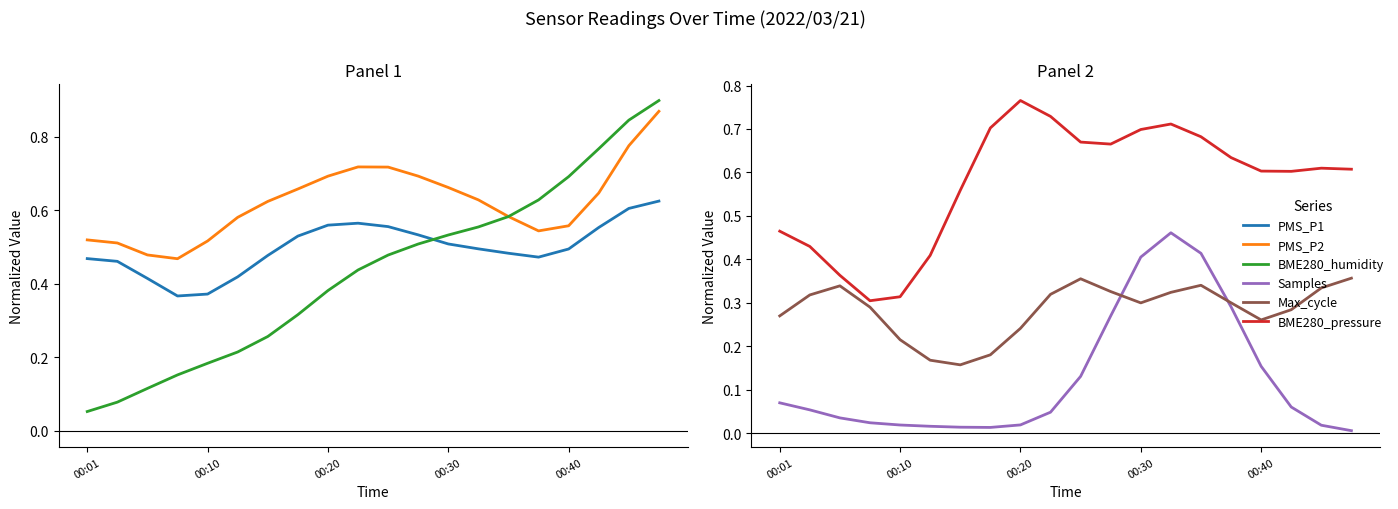

Reading left to right, transcribe all the data shown in this chart.

PMS_P1: 0.5	0.5	0.4	0.4	0.4	0.4	0.5	0.5	0.6	0.6	0.6	0.5	0.5	0.5	0.5	0.5	0.5	0.6	0.6	0.6
PMS_P2: 0.5	0.5	0.5	0.5	0.5	0.6	0.6	0.7	0.7	0.7	0.7	0.7	0.7	0.6	0.6	0.5	0.6	0.6	0.8	0.9
BME280_humidity: 0.1	0.1	0.1	0.2	0.2	0.2	0.3	0.3	0.4	0.4	0.5	0.5	0.5	0.6	0.6	0.6	0.7	0.8	0.8	0.9
Samples: 0.1	0.1	0.0	0.0	0.0	0.0	0.0	0.0	0.0	0.0	0.1	0.3	0.4	0.5	0.4	0.3	0.2	0.1	0.0	0.0
Max_cycle: 0.3	0.3	0.3	0.3	0.2	0.2	0.2	0.2	0.2	0.3	0.4	0.3	0.3	0.3	0.3	0.3	0.3	0.3	0.3	0.4
BME280_pressure: 0.5	0.4	0.4	0.3	0.3	0.4	0.6	0.7	0.8	0.7	0.7	0.7	0.7	0.7	0.7	0.6	0.6	0.6	0.6	0.6